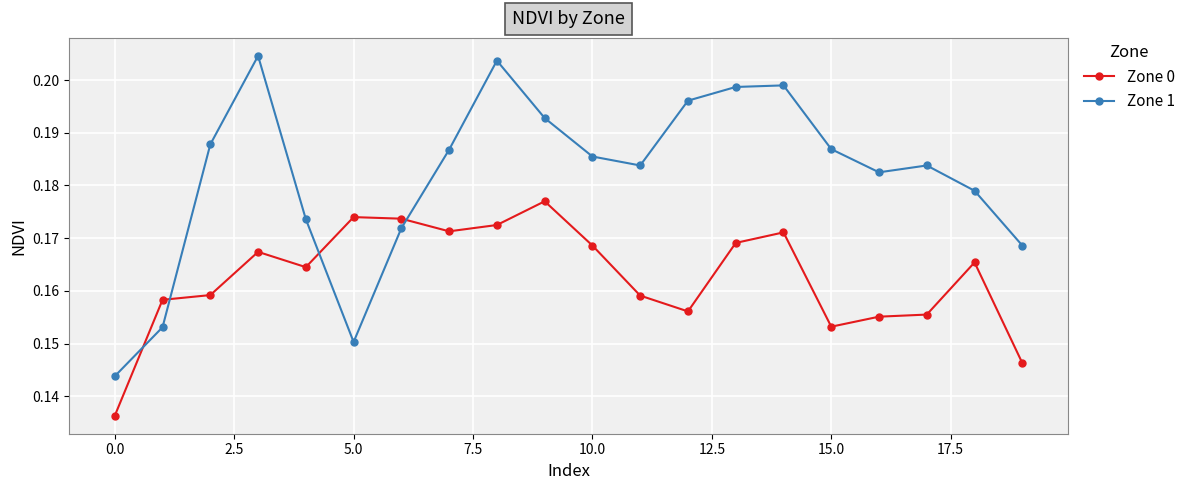

Which series has the largest total across all categories?

Zone 1